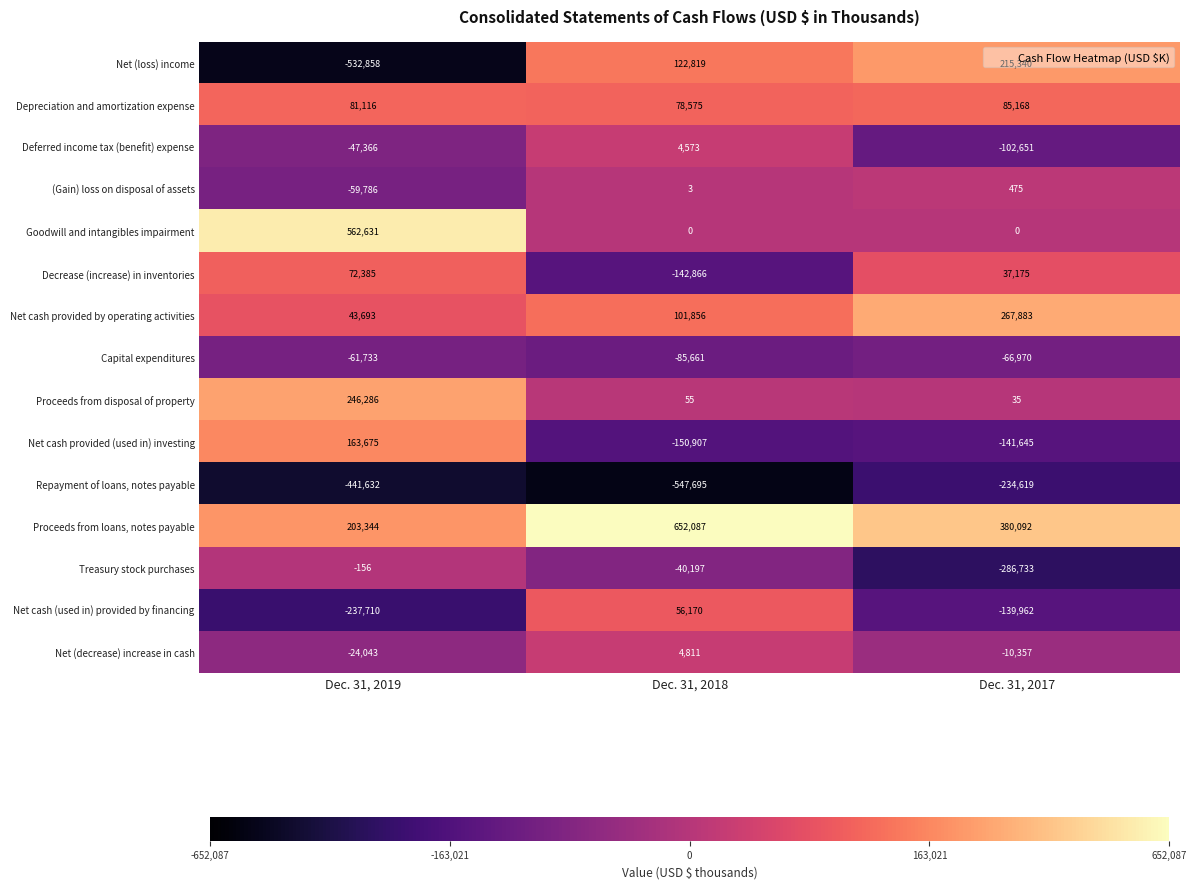

What is the total value across all series at Dec. 31, 2019?

-32154